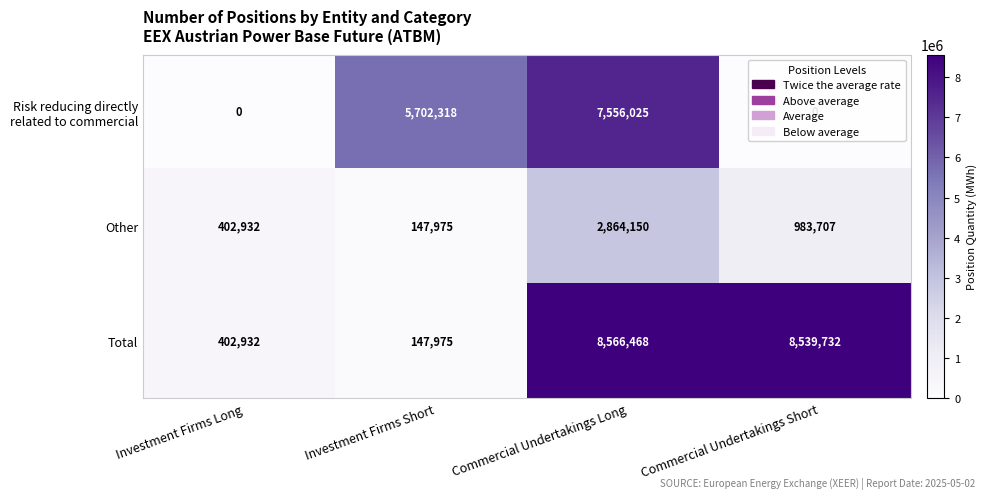

Which series has the largest total across all categories?

Total